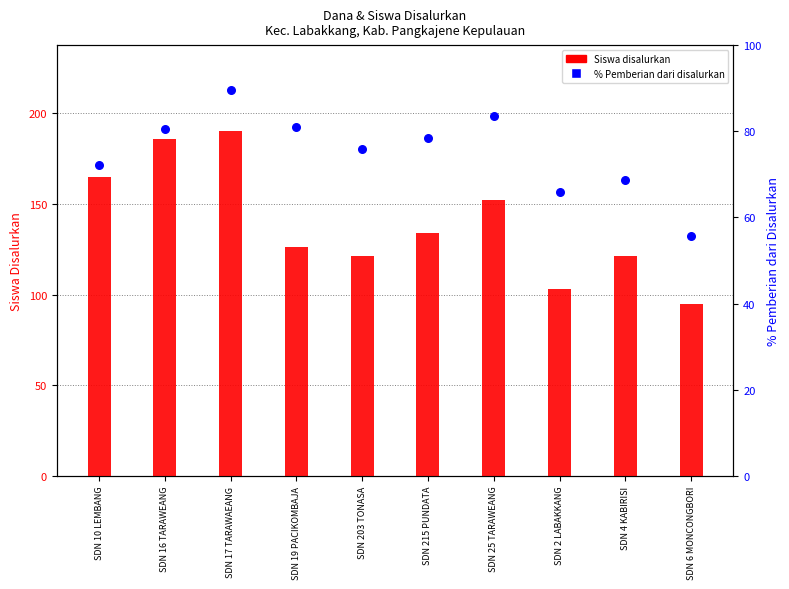

What is the total value across all series at SDN 4 KABIRISI?

189.6